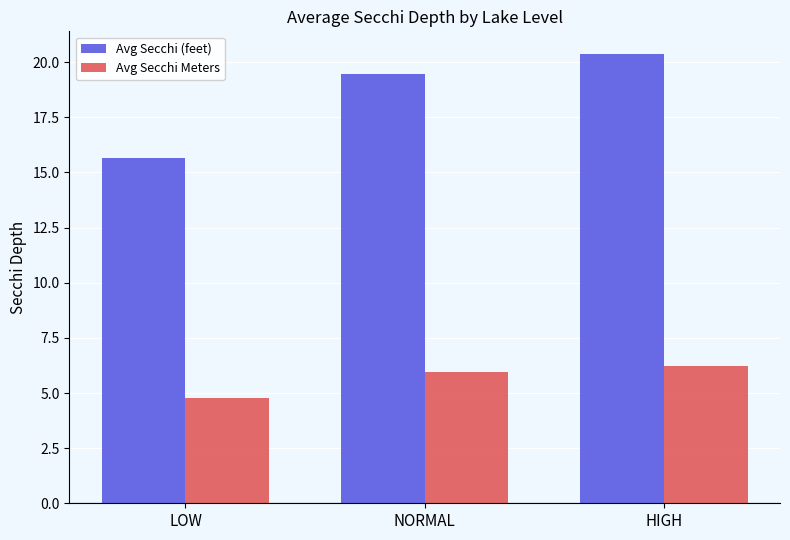

Which series has the largest range (max minus min)?

Avg Secchi (feet)